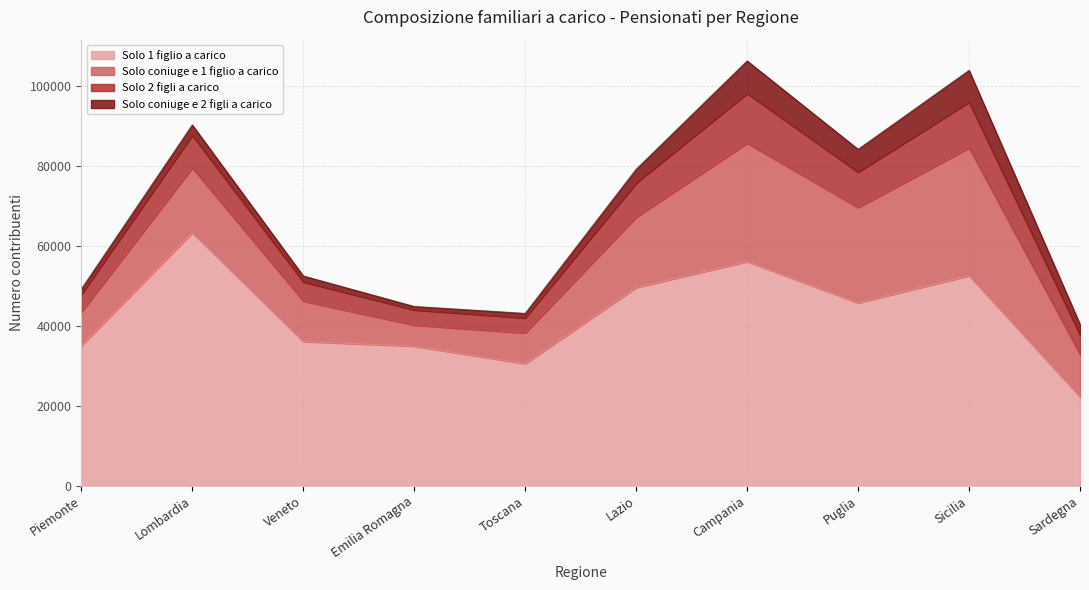

How many interior local valleys does the Solo 2 figli a carico series have?

2